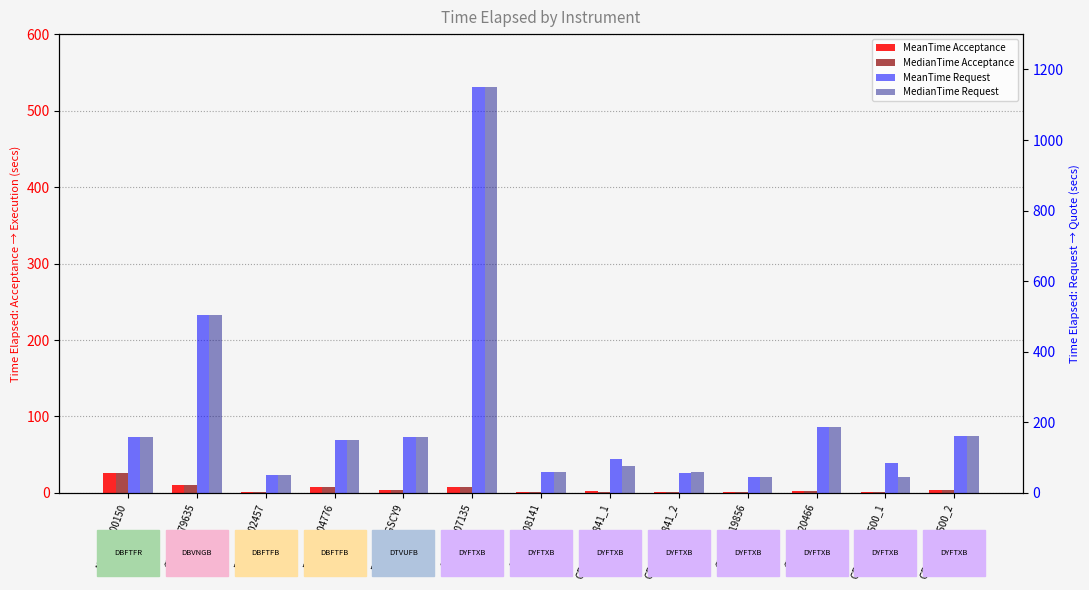

What are all the series names shown in the legend?

MeanTime Acceptance, MedianTime Acceptance, MeanTime Request, MedianTime Request